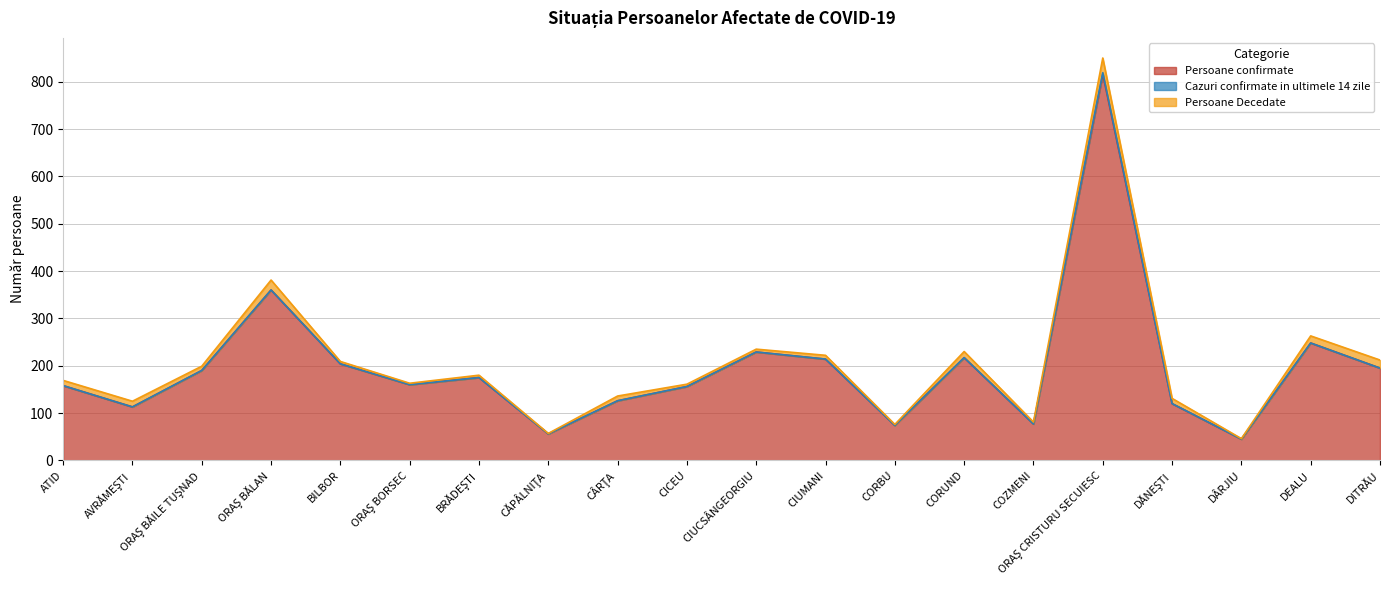

Rank the series by their maximum value, from highest to lowest.

Persoane confirmate, Persoane Decedate, Cazuri confirmate in ultimele 14 zile